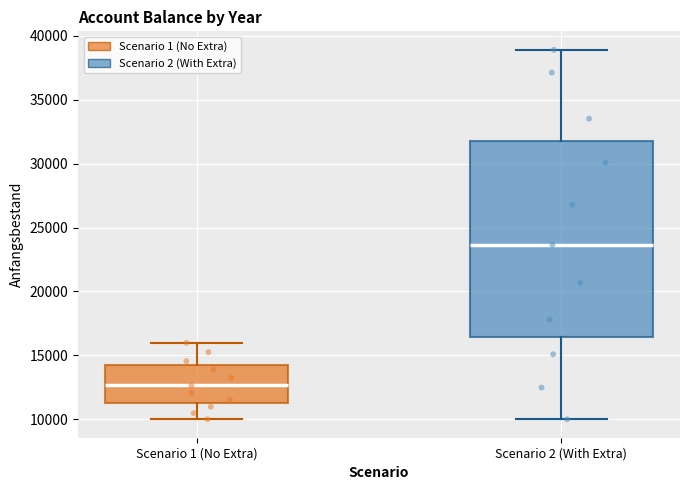

Where does the lower whisker of the box for Scenario 2 (With Extra) end on the y-axis? The values are not printed on the chart, so give them approximately, as read against the axis.

10000